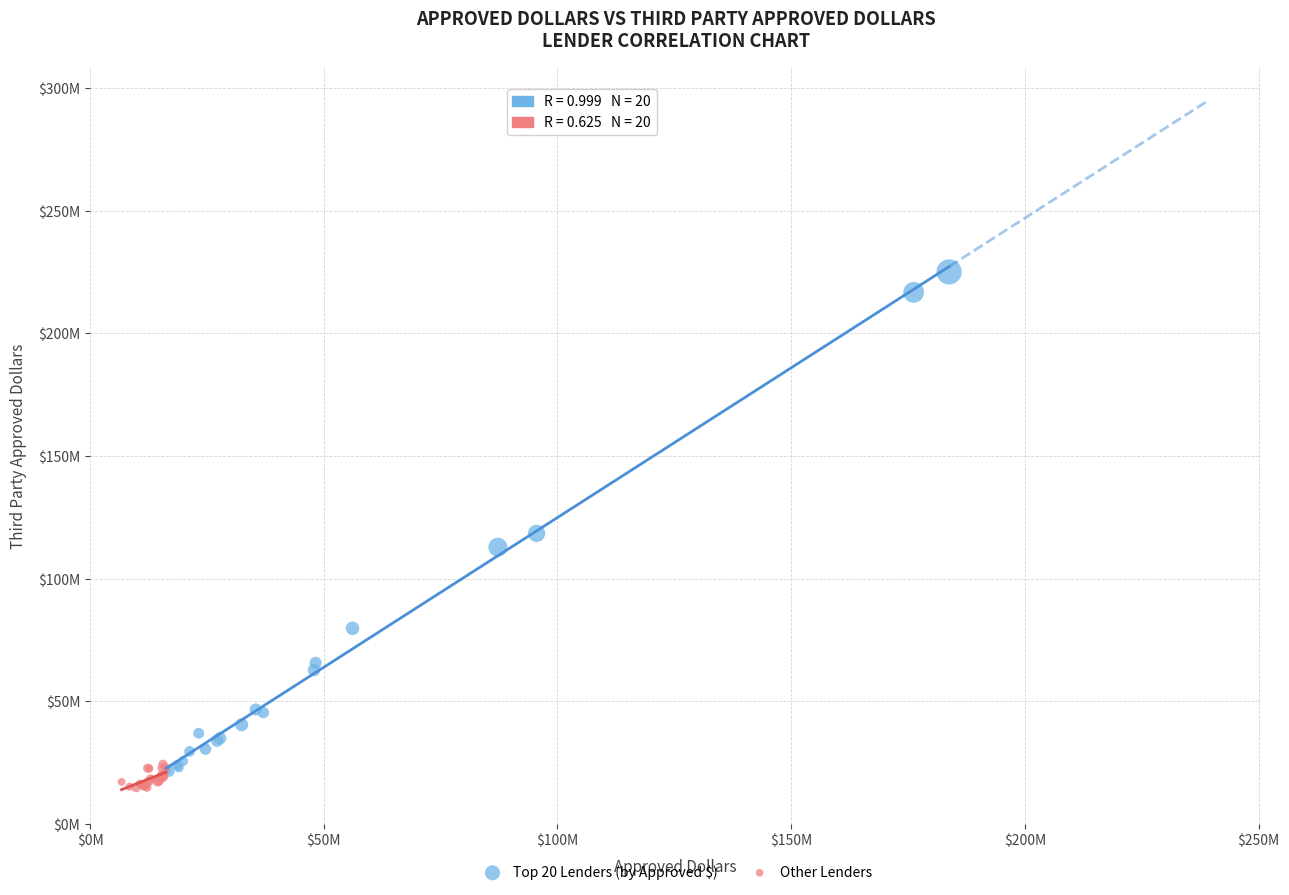

Which series contains the lowest Y value?

Other Lenders